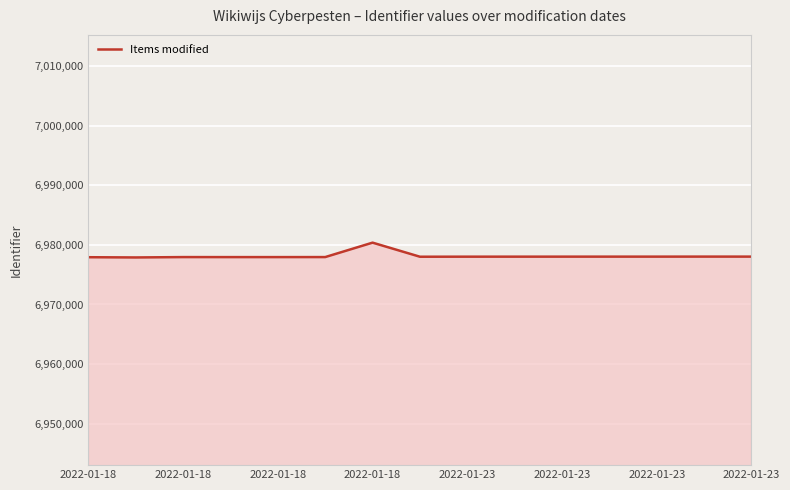

What is the difference between the maximum and minimum values?

2488